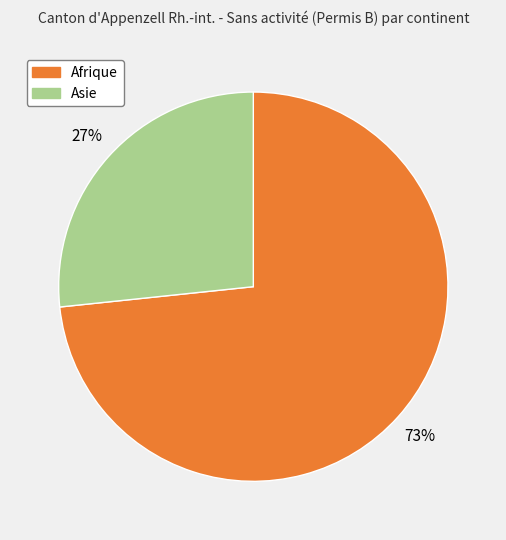

Which category has the biggest portion of the pie?

Afrique